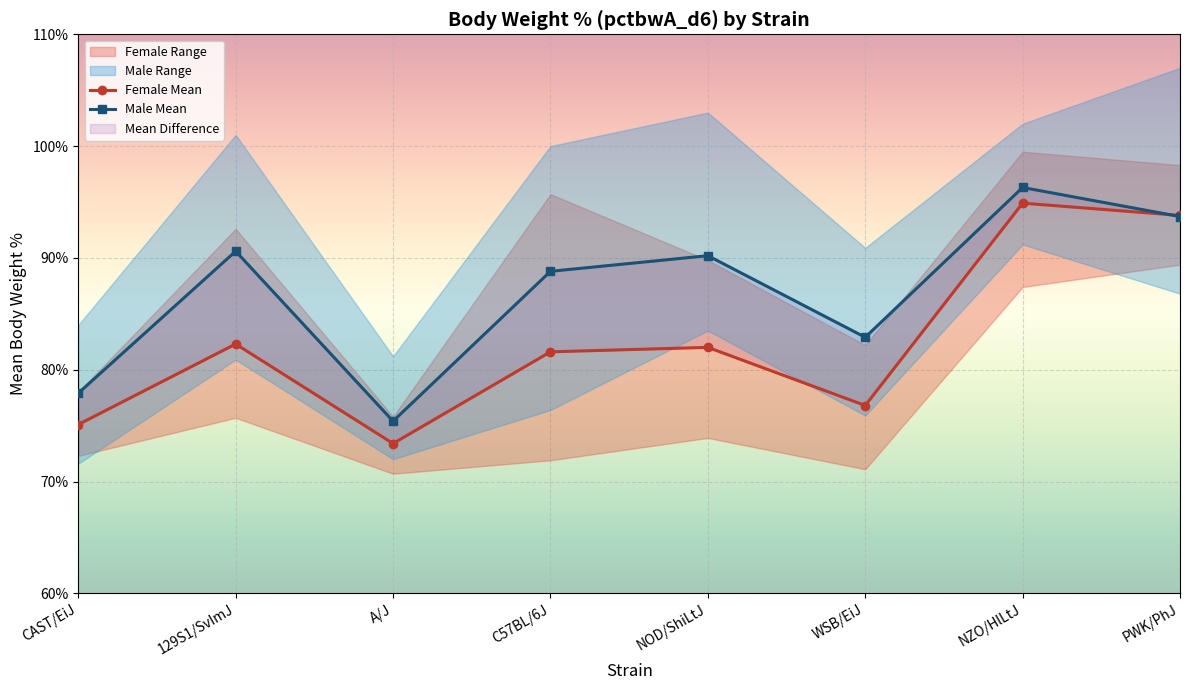

What is the difference between the second highest and minimum values in the Male Mean series?

18.3